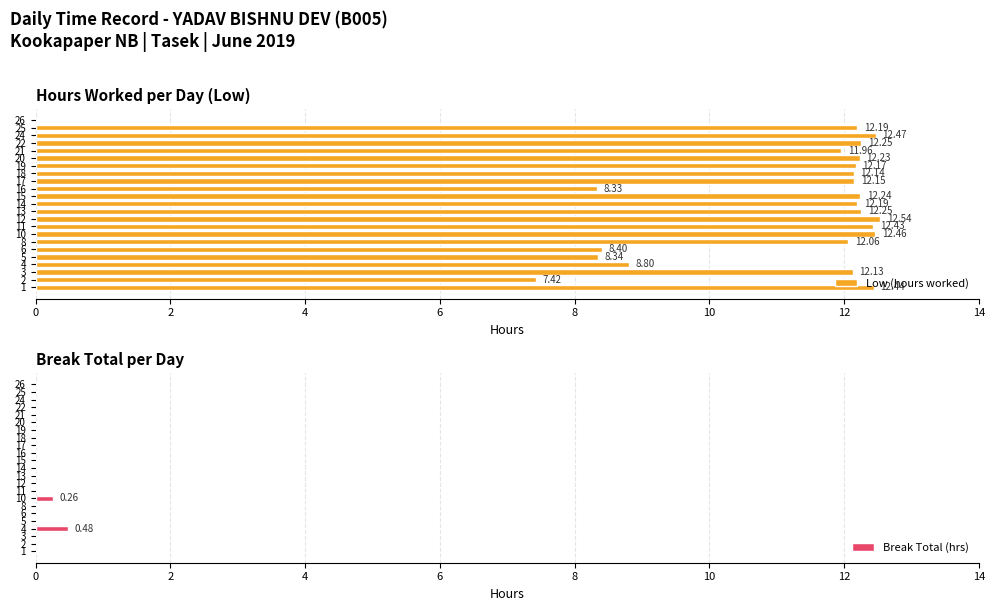

What is the sum of all Low (hours worked) values?

249.6